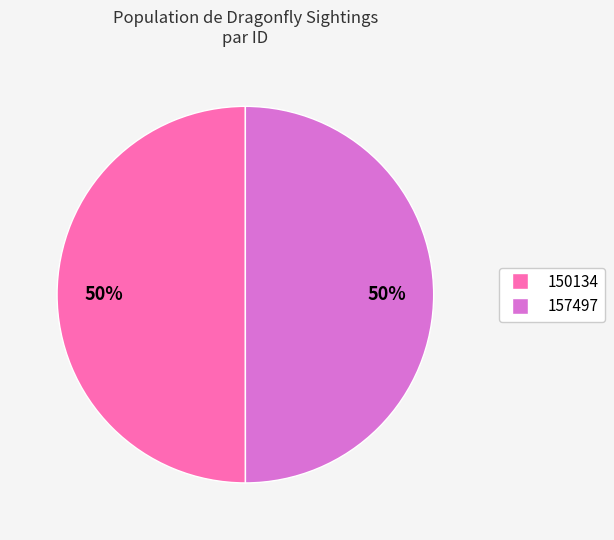

What is the ratio of the value at 150134 to the value at 157497?

1.0